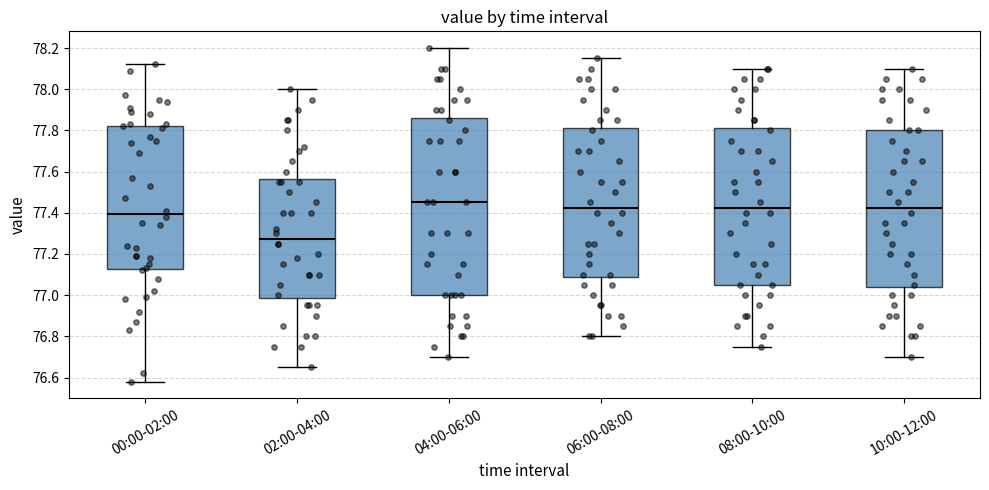

Comparing the boxes themselves (not the whiskers), which one is the tallest?

04:00-06:00